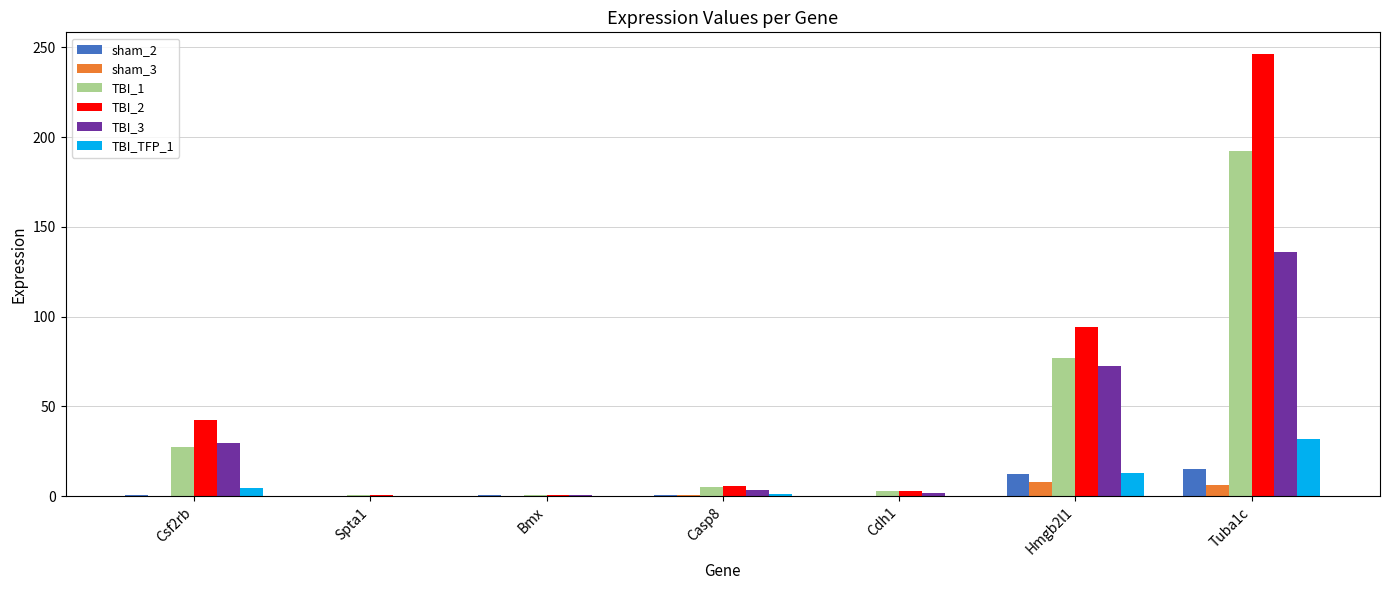

True or false: sham_2 has a value of 0.5 at Casp8.

True